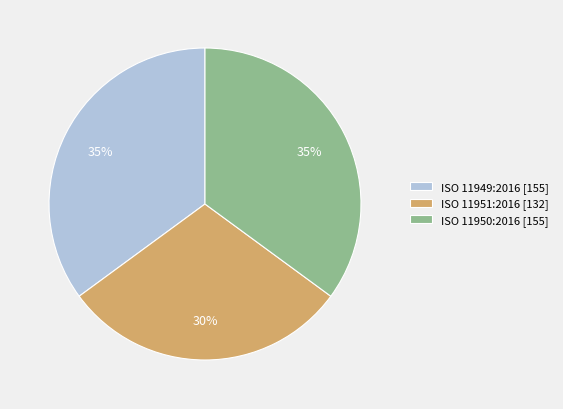

Combined, do ISO 11949:2016 [155] and ISO 11951:2016 [132] account for over 50%?

Yes